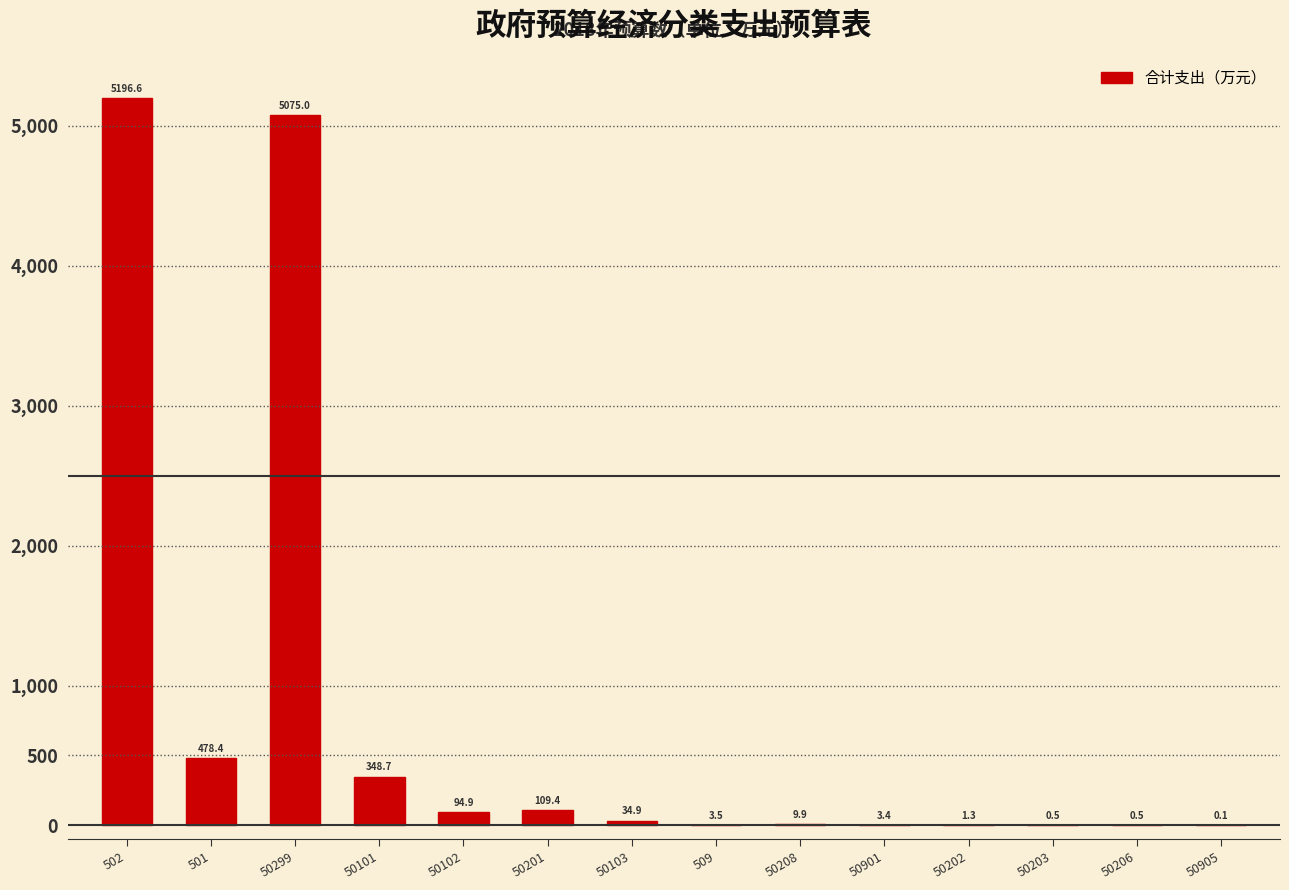

Reading right to left, list all the values displayed in this chart.

50905=0.1	50206=0.5	50203=0.5	50202=1.3	50901=3.4	50208=9.9	509=3.5	50103=34.9	50201=109.4	50102=94.9	50101=348.7	50299=5075.0	501=478.4	502=5196.6